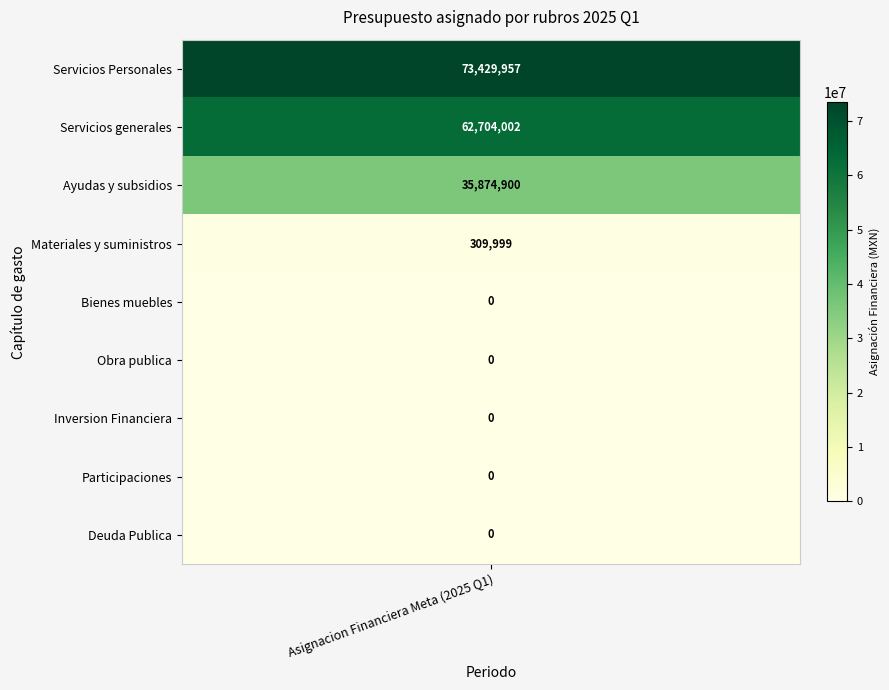

Which series has the largest total across all categories?

Servicios Personales